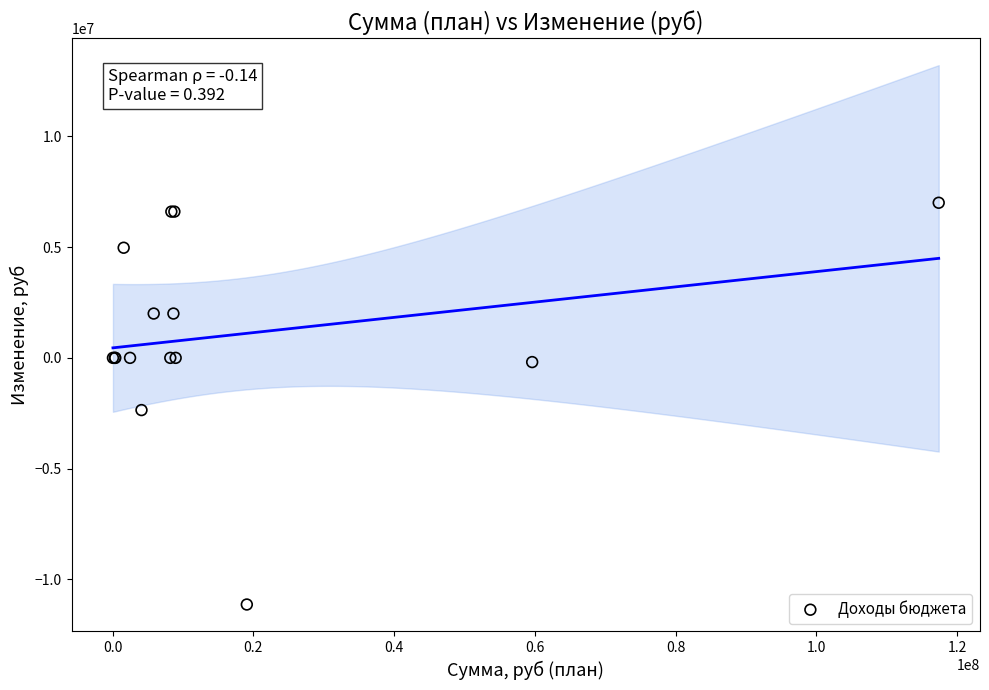

What Y value in the scatter plot is closest to -2065000?

-2356000